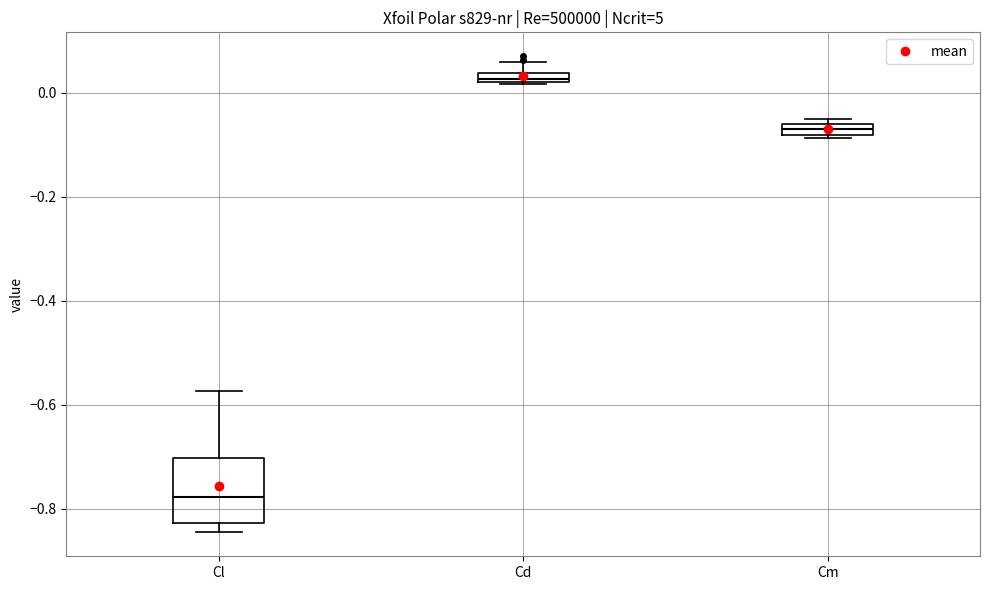

Which box has the highest median line?

Cd